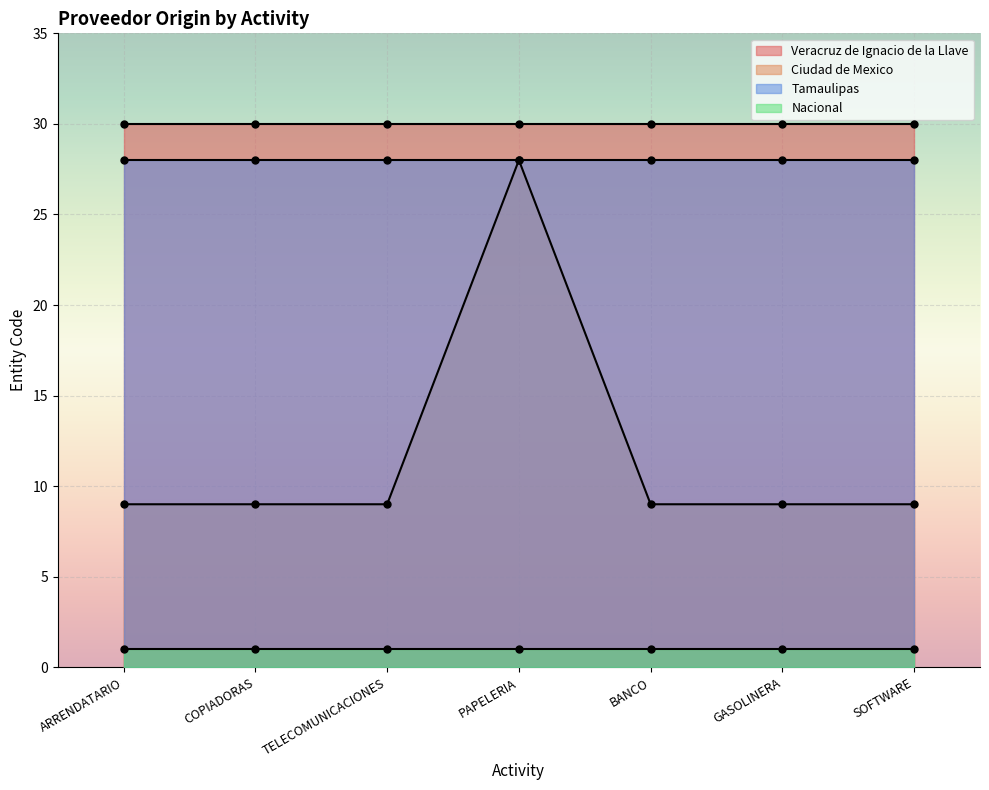

What is the label of the 1st point from the right?

SOFTWARE